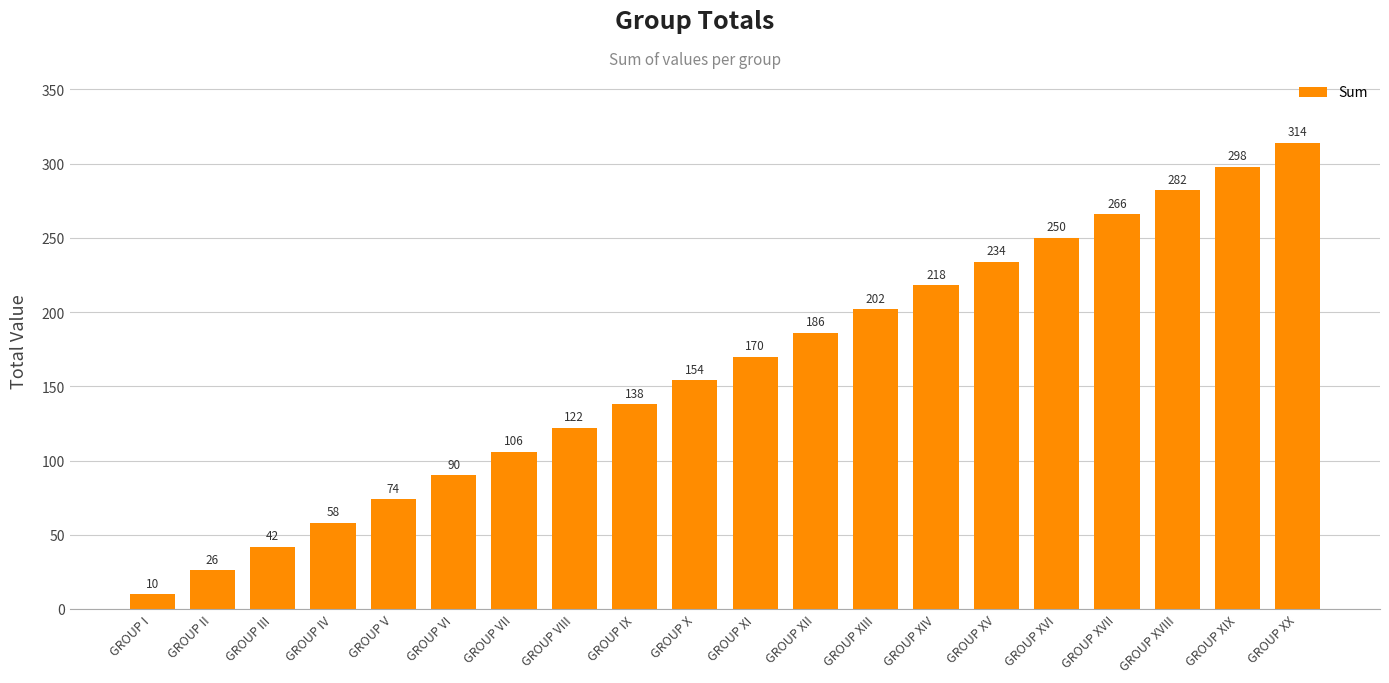

Rank the categories by value from lowest to highest.

GROUP I, GROUP II, GROUP III, GROUP IV, GROUP V, GROUP VI, GROUP VII, GROUP VIII, GROUP IX, GROUP X, GROUP XI, GROUP XII, GROUP XIII, GROUP XIV, GROUP XV, GROUP XVI, GROUP XVII, GROUP XVIII, GROUP XIX, GROUP XX